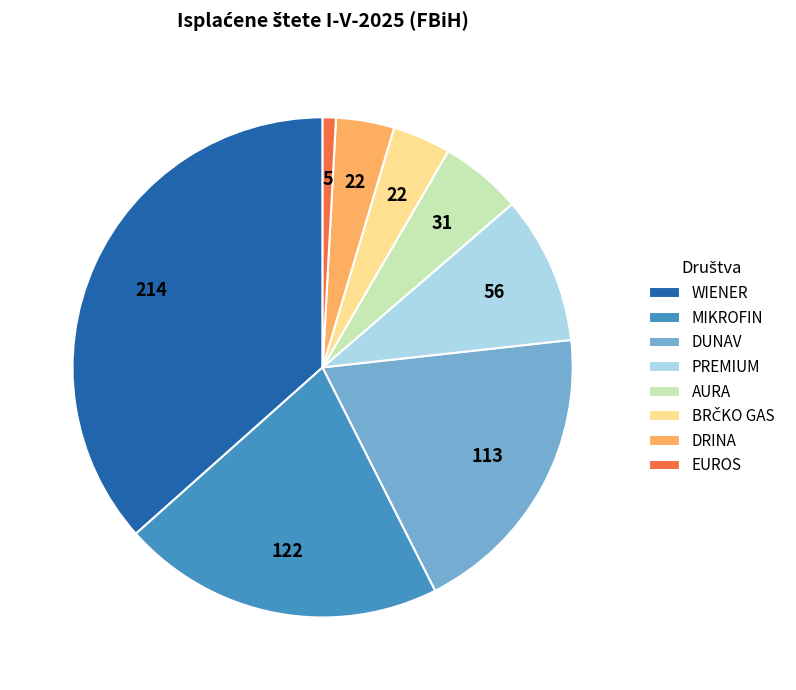

What is the ratio of the value at PREMIUM to the value at DRINA?

2.5